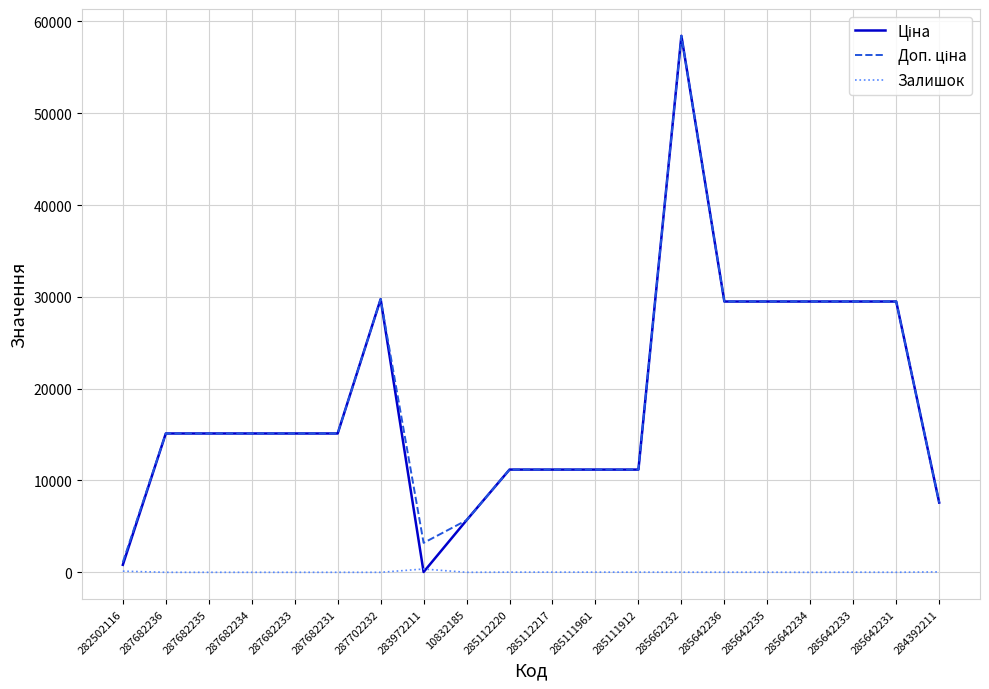

What is the approximate value of Залишок at 10832185?

1.0